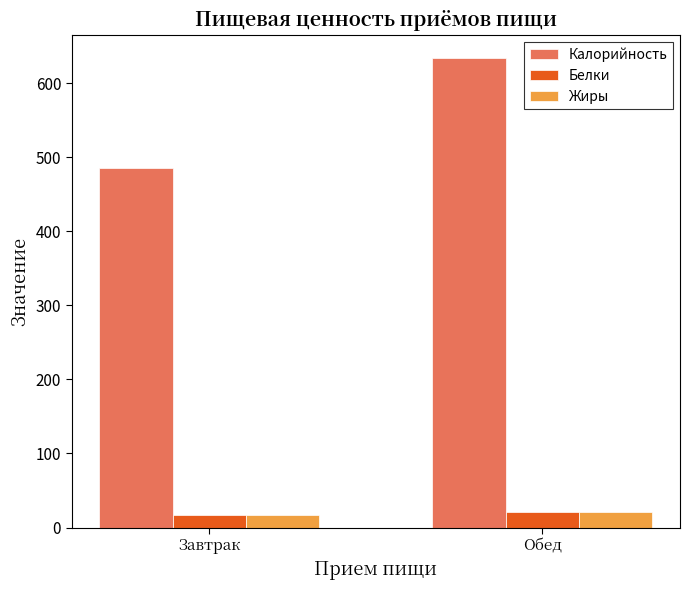

Reading right to left, extract all data points from this chart.

Калорийность: 634.0	486.0
Белки: 20.8	16.5
Жиры: 20.3	17.1